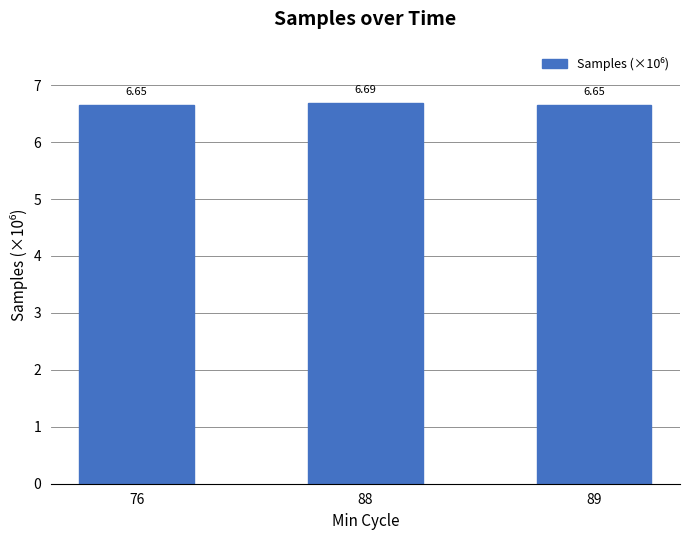

Which has a higher value, 89 or 88?

88